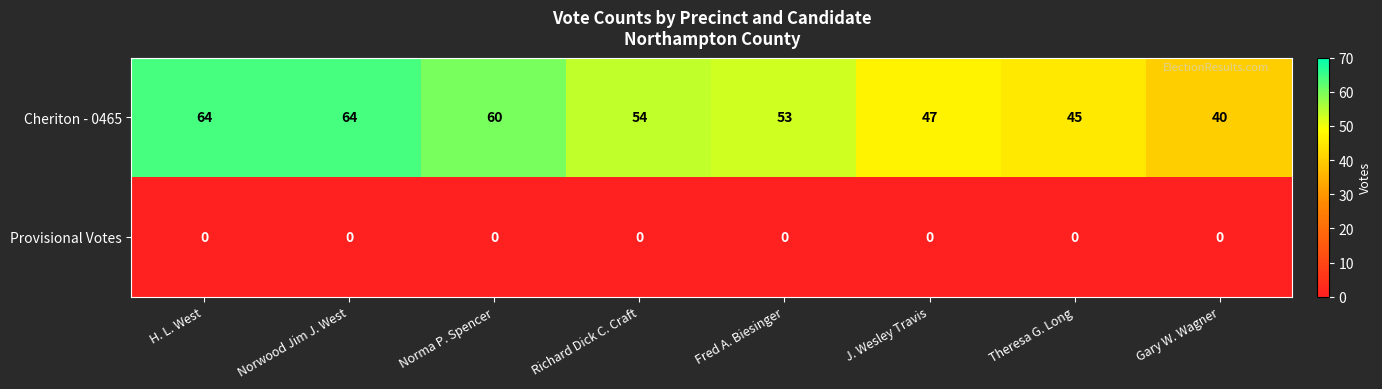

Reading left to right, what are all the values shown in this chart?

Cheriton - 0465: H. L. West=64	Norwood Jim J. West=64	Norma P. Spencer=60	Richard Dick C. Craft=54	Fred A. Biesinger=53	J. Wesley Travis=47	Theresa G. Long=45	Gary W. Wagner=40
Provisional Votes: H. L. West=0	Norwood Jim J. West=0	Norma P. Spencer=0	Richard Dick C. Craft=0	Fred A. Biesinger=0	J. Wesley Travis=0	Theresa G. Long=0	Gary W. Wagner=0